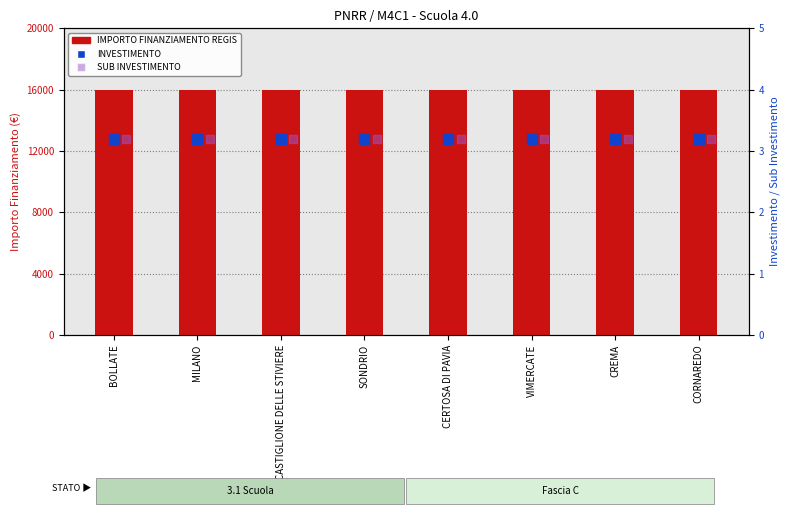

Which series contains the lowest Y value?

INVESTIMENTO